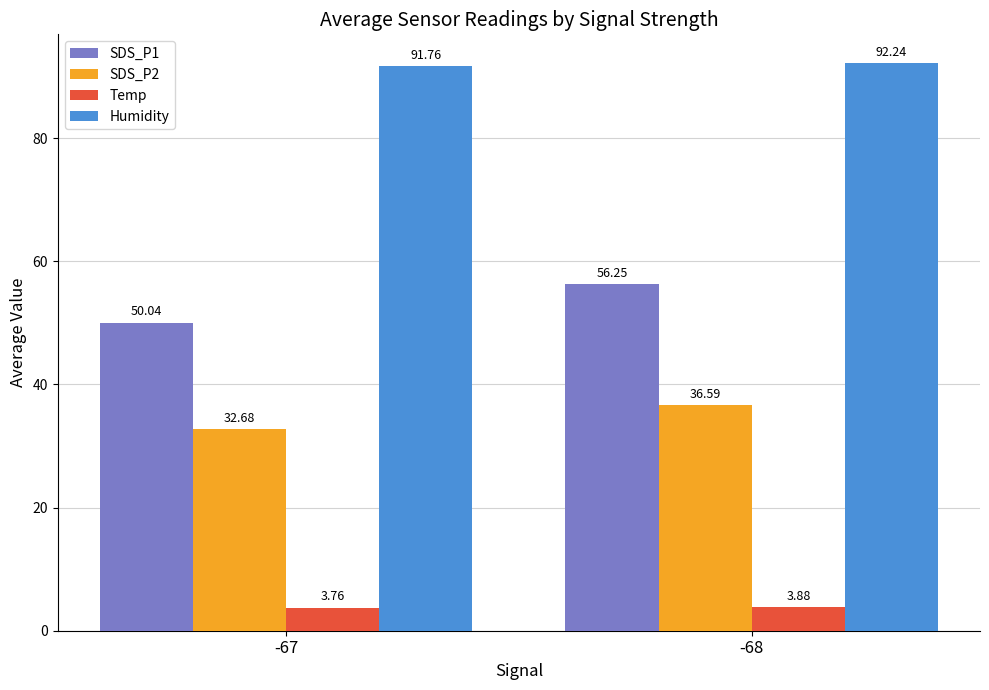

How many groups of bars are there?

2